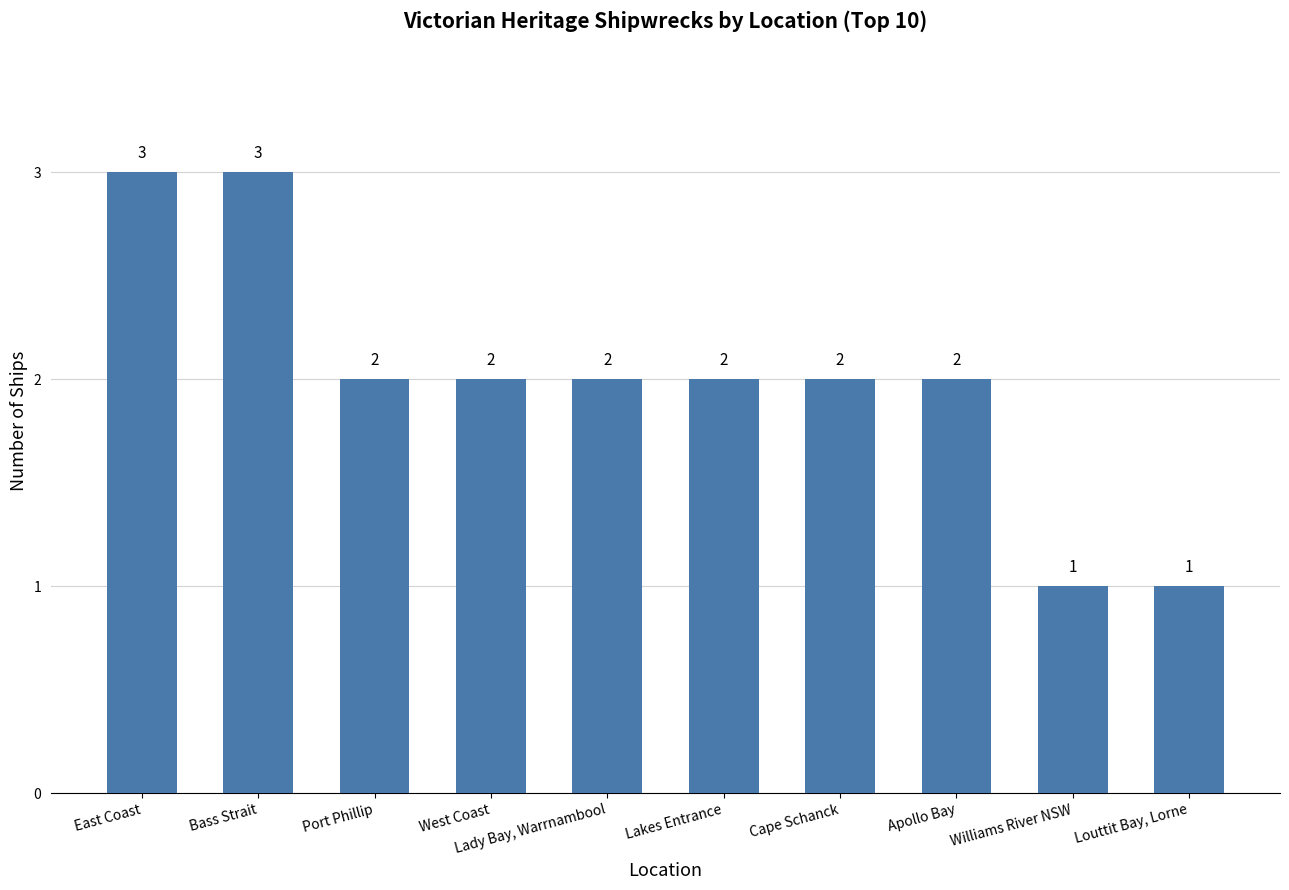

What is the approximate value at West Coast?

2